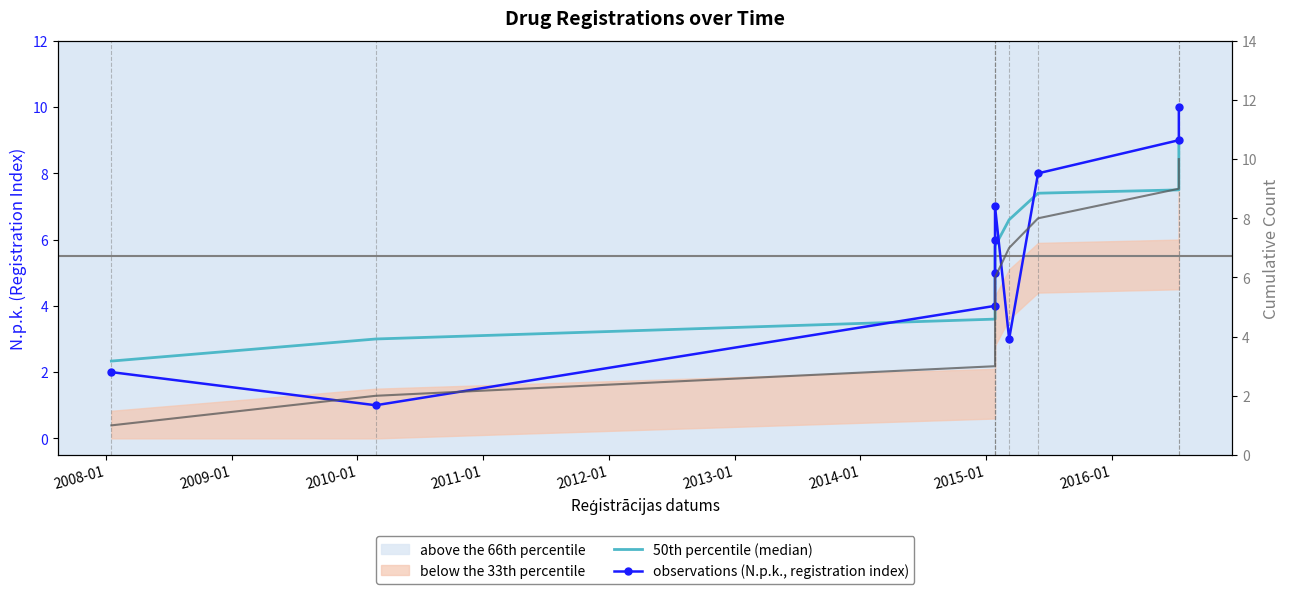

What is the spread (max minus min) of values at 2012-01?

1.2